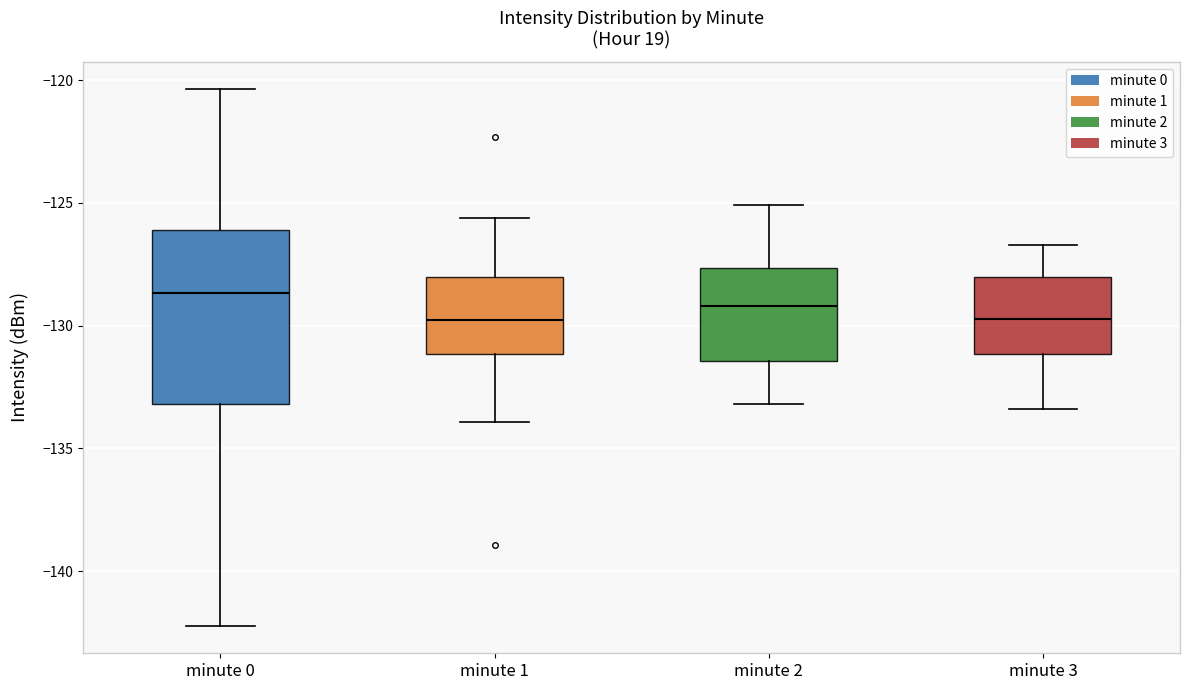

Where does the lower whisker of the box for minute 1 end on the y-axis? The values are not printed on the chart, so give them approximately, as read against the axis.

-134.0